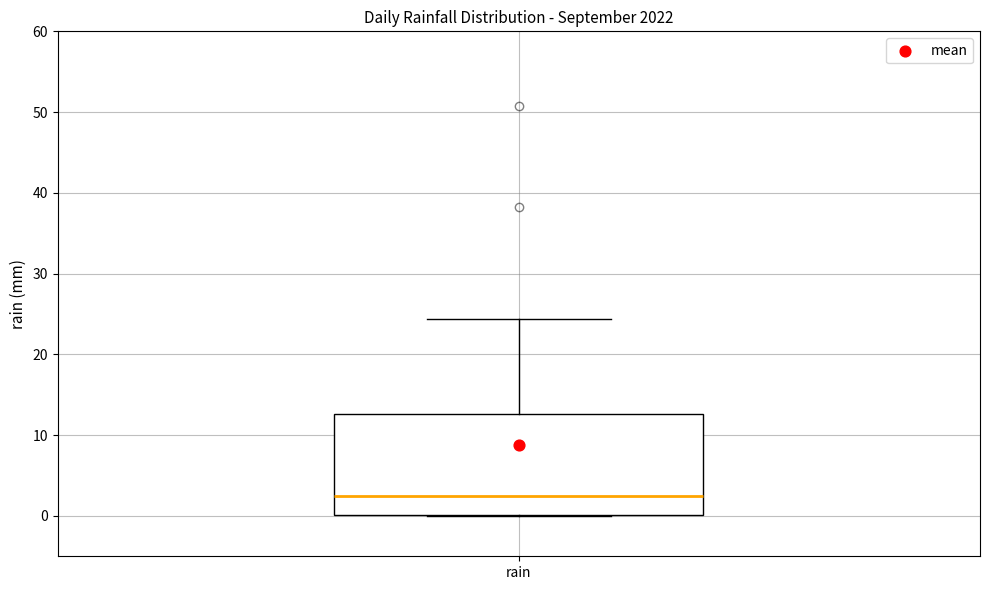

Transcribe this box plot: give where the median line is, the range the box spans, and where the two whiskers end, as read against the y-axis. The values are not printed on the chart, so give them approximately, as read against the axis.

median 3, box 0 to 13, whiskers 0 to 24